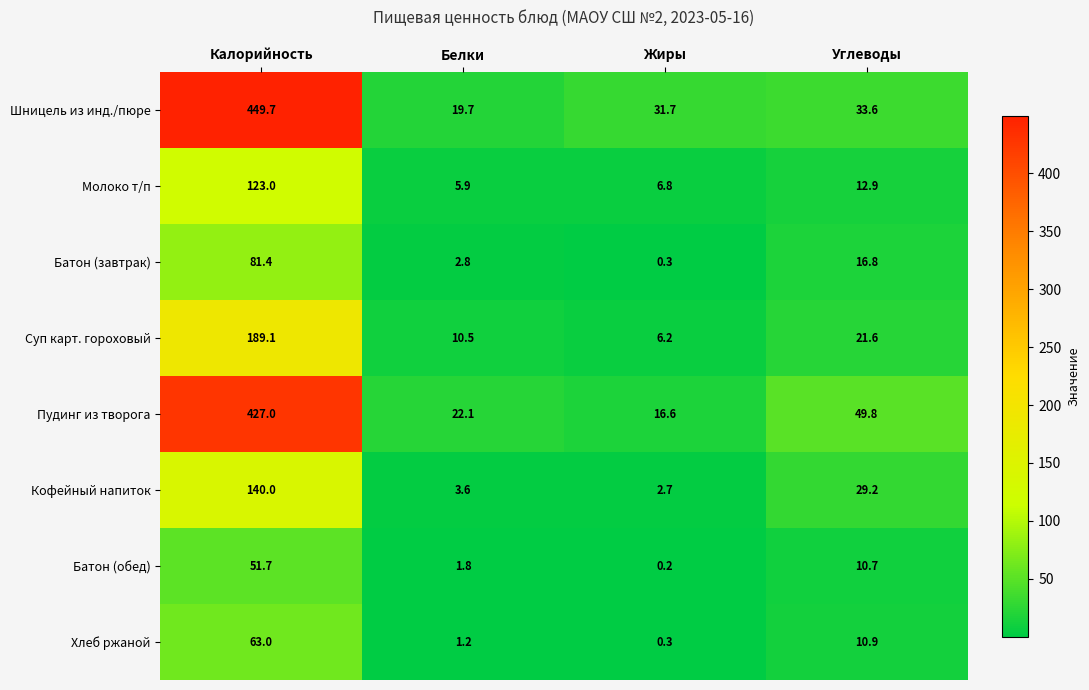

The Пудинг из творога series shows 26.3 at Жиры. True or false?

False